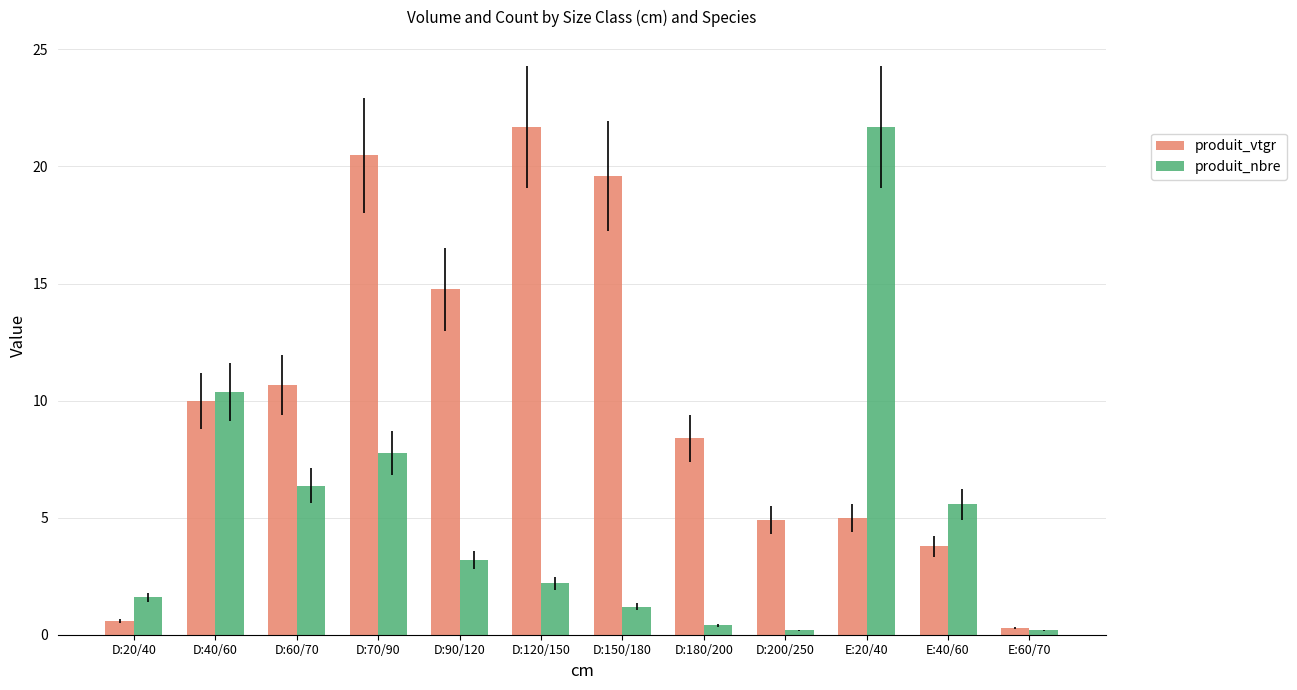

What is the total value across all series at D:180/200?

8.8